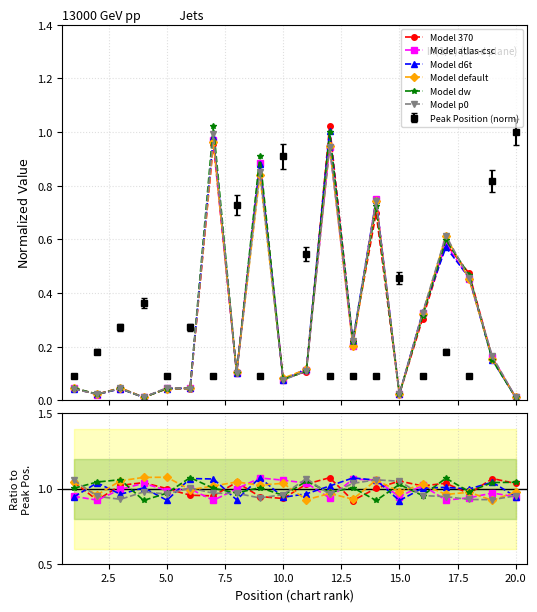

True or false: Model d6t and Model dw intersect in this chart.

True